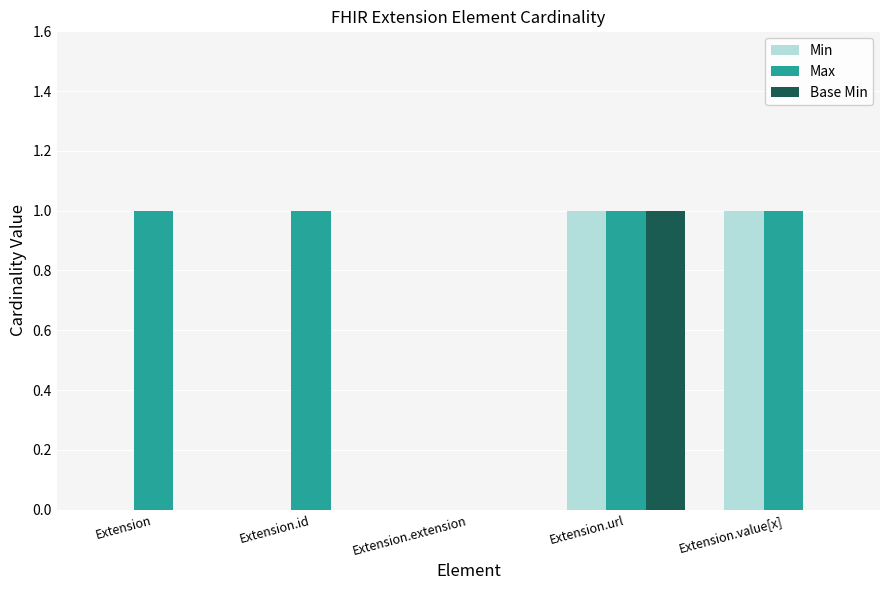

The value of Base Min at Extension is 0. True or false?

True